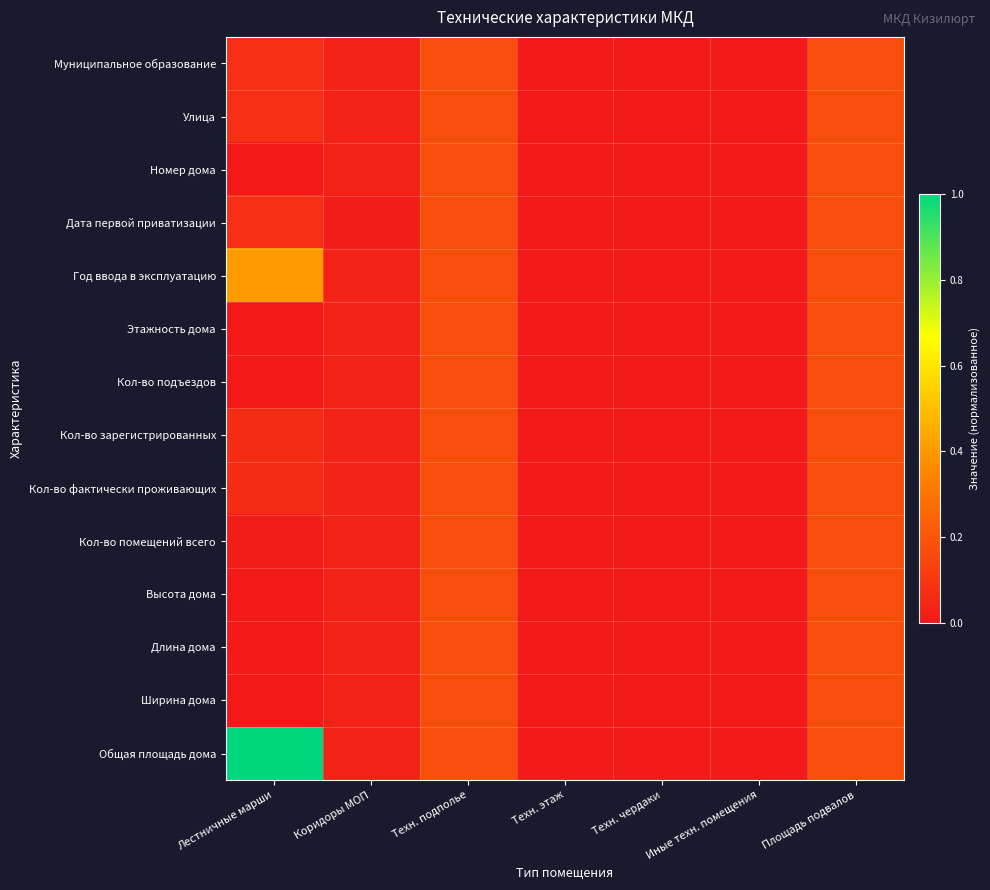

At Лестничные марши, list the series in order from smallest to largest.

Кол-во подъездов, Номер дома, Этажность дома, Ширина дома, Высота дома, Длина дома, Кол-во помещений всего, Кол-во зарегистрированных, Кол-во фактически проживающих, Муниципальное образование, Улица, Дата первой приватизации, Год ввода в эксплуатацию, Общая площадь дома